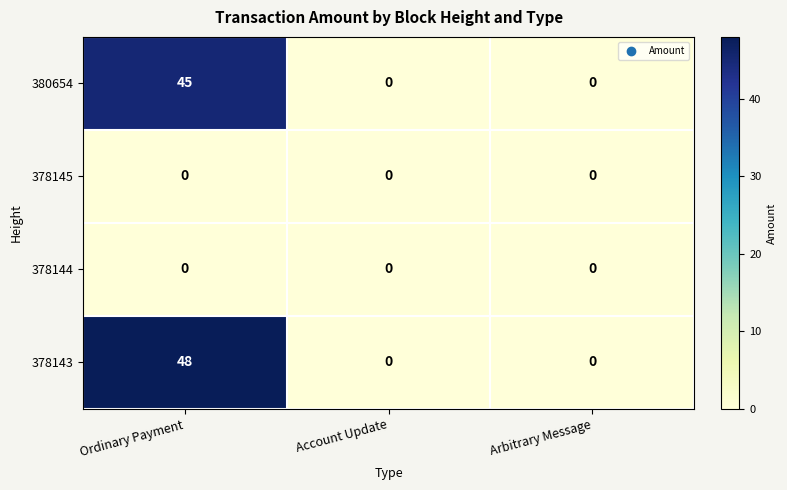

At which category is the sum across all series the highest?

Ordinary Payment